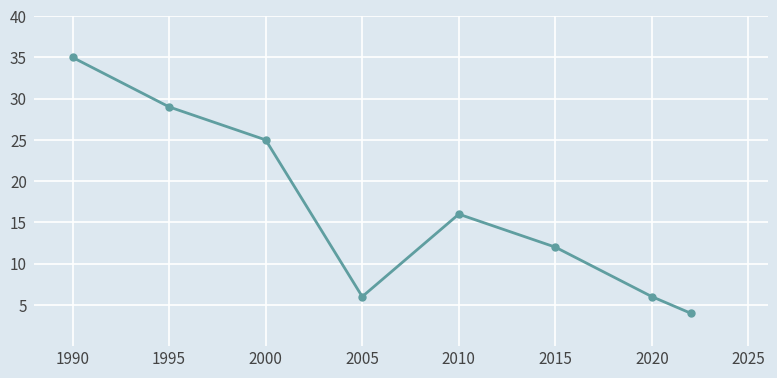

What is the difference between the maximum and minimum values?

31